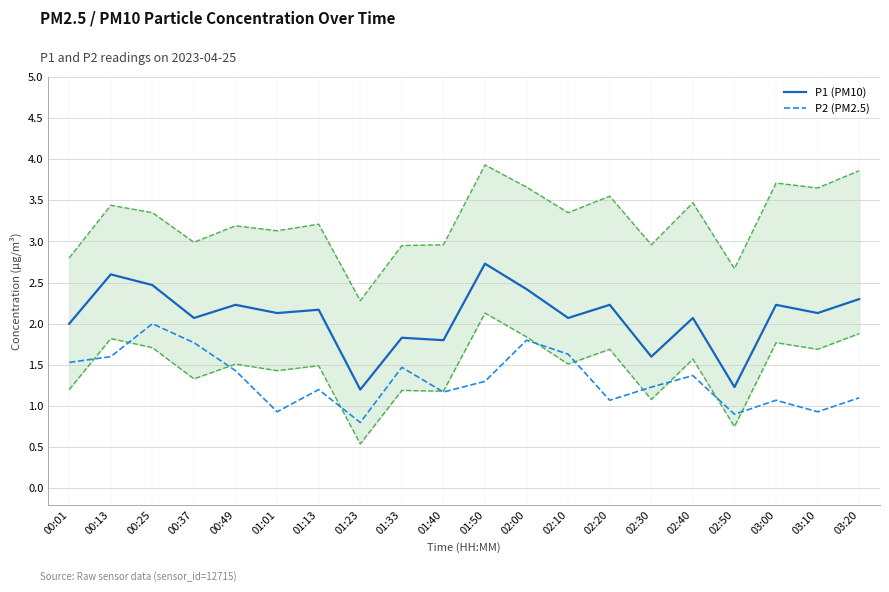

What is the difference between the maximum and second lowest values in the P2 (PM2.5) series?

1.1